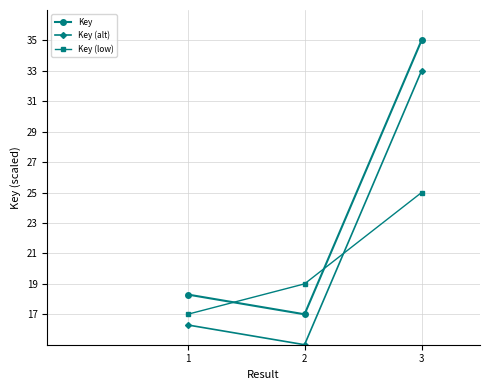

What is the minimum value for Key?

17.0